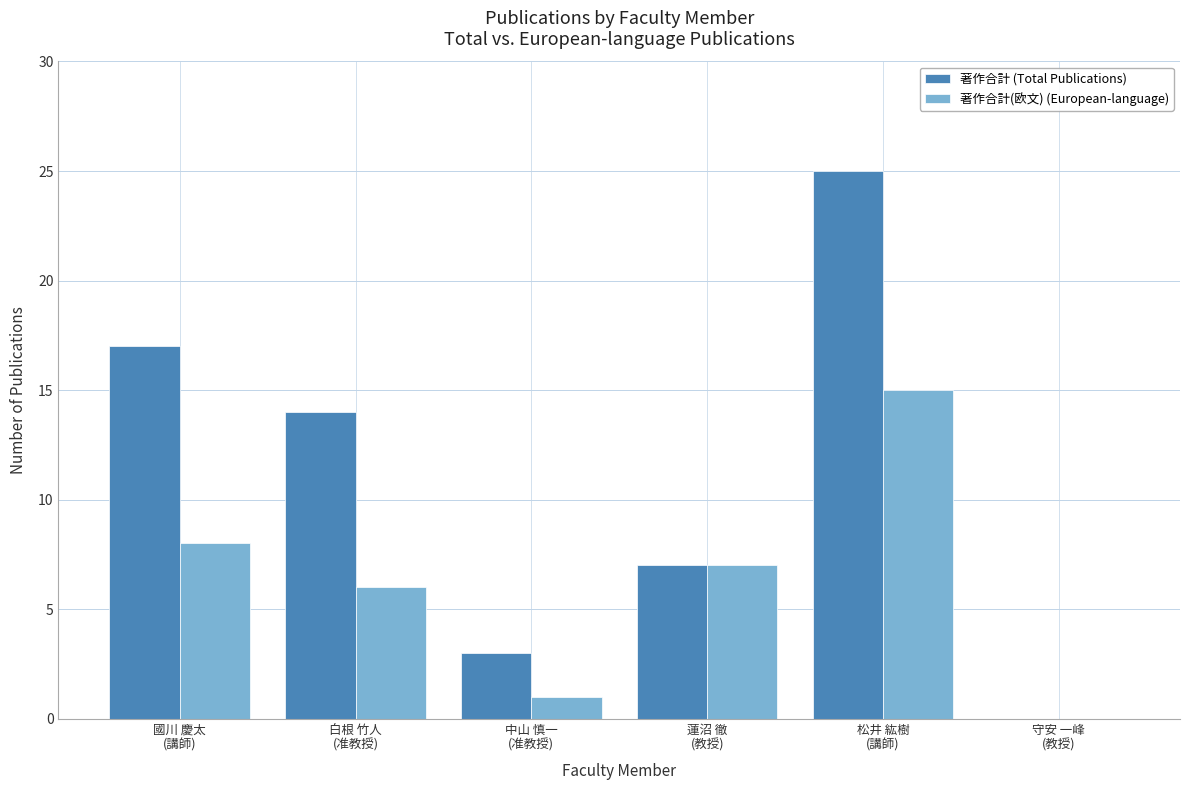

What is the sum of all 著作合計(欧文) (European-language) values?

37